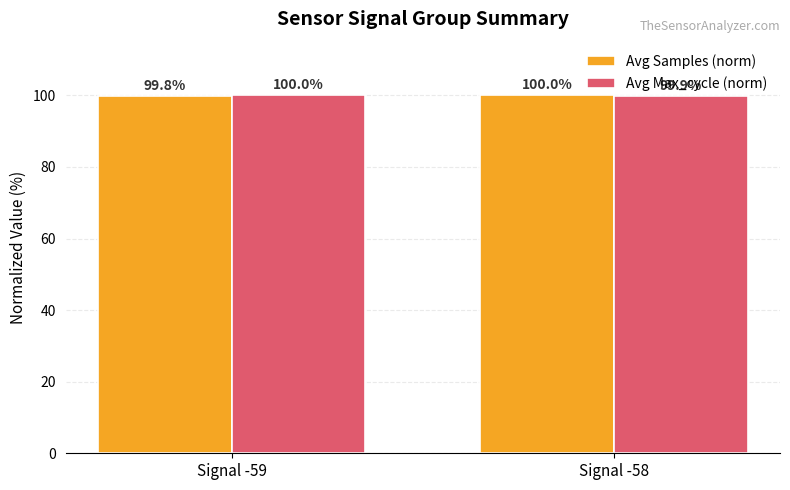

At how many categories does at least one series exceed 99?

2